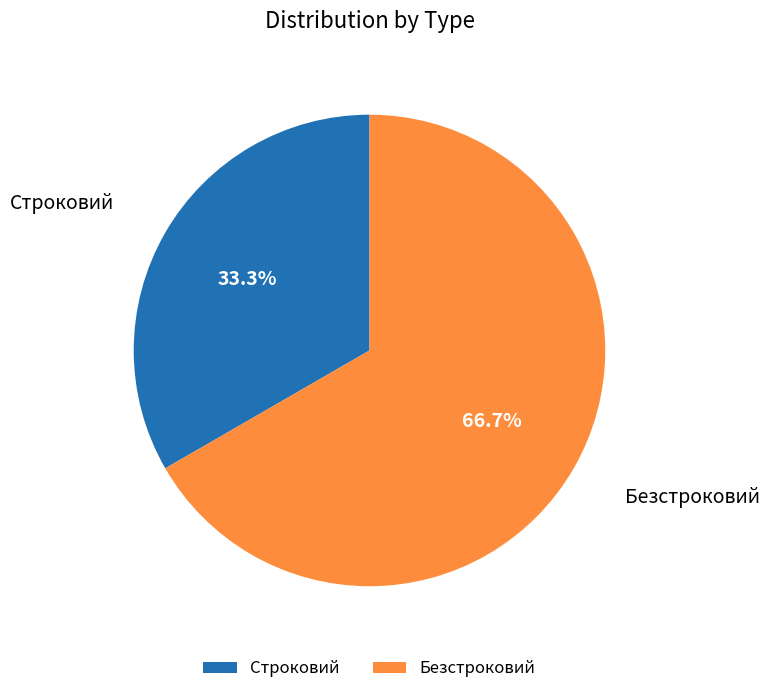

How many segments does this pie chart have?

2